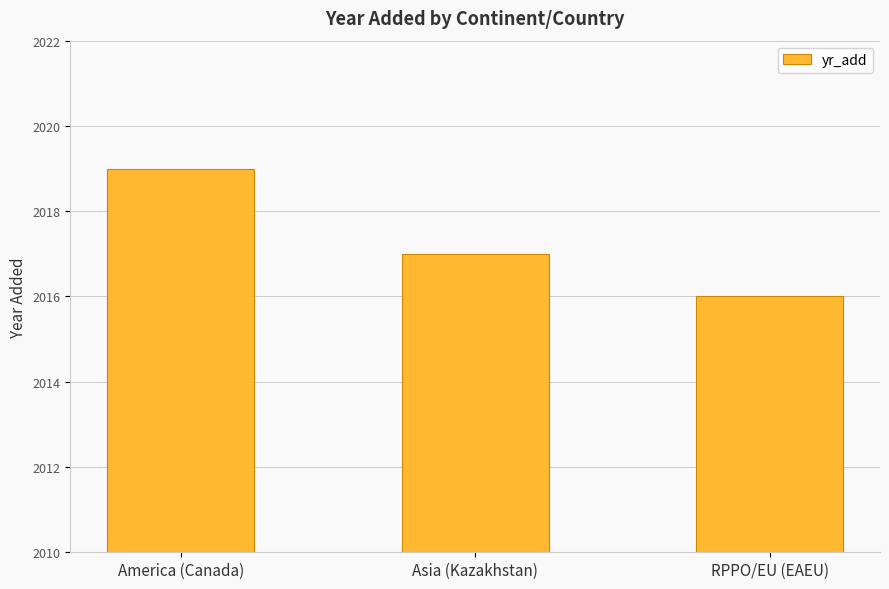

Reading left to right, transcribe all the data shown in this chart.

2019	2017	2016